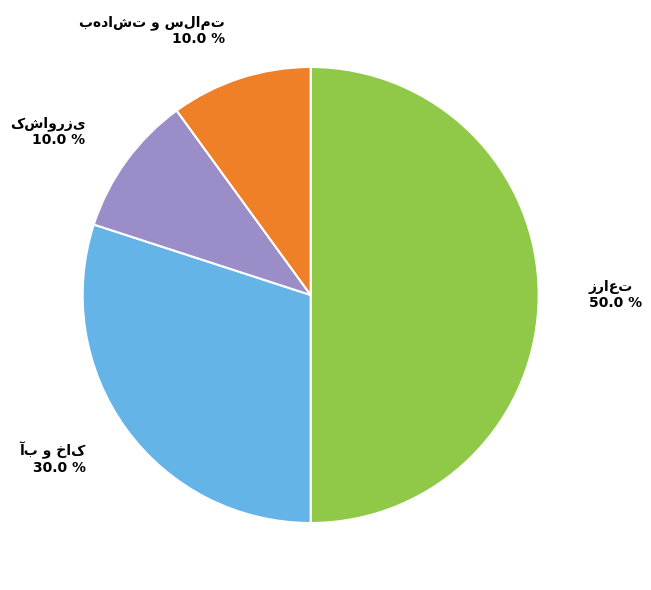

To the nearest percent, what is the difference between the largest and smallest slice percentages?

40%